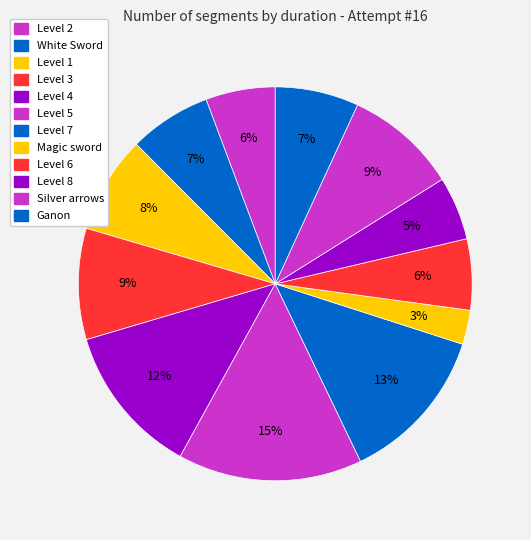

Does Magic sword account for over 50% of the chart?

No